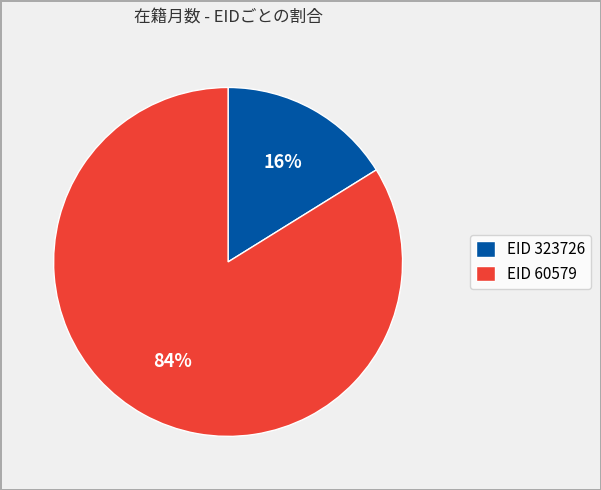

Which slice is the smallest?

EID 323726